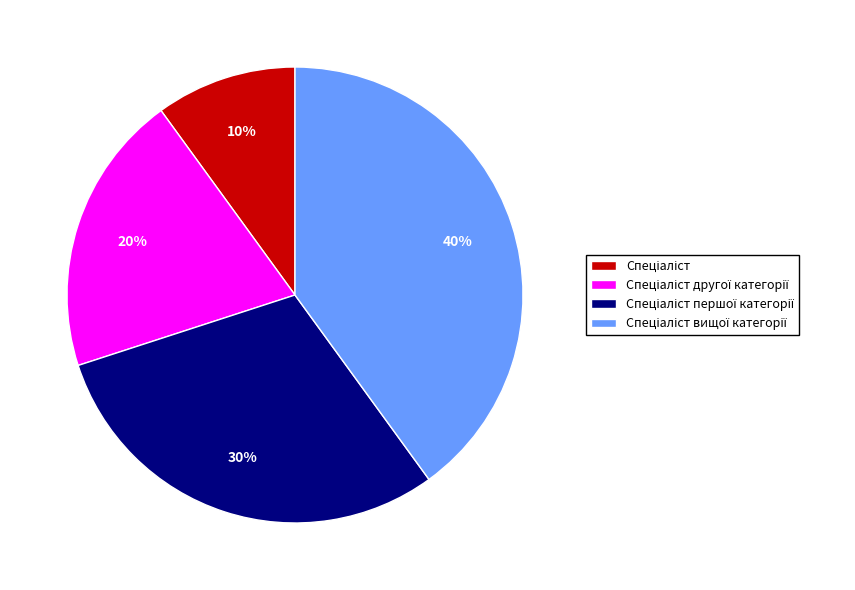

Is there a majority slice in this chart?

No